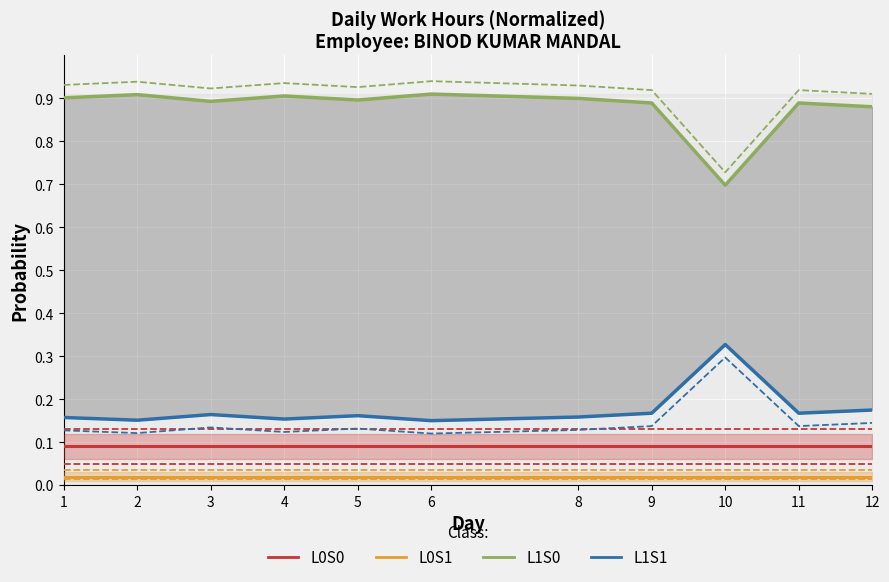

Reading right to left, extract all data points from this chart.

L0S0: 0.1	0.1	0.1	0.1	0.1	0.1	0.1	0.1	0.1	0.1	0.1
L0S1: 0.0	0.0	0.0	0.0	0.0	0.0	0.0	0.0	0.0	0.0	0.0
L1S0: 0.9	0.9	0.7	0.9	0.9	0.9	0.9	0.9	0.9	0.9	0.9
L1S1: 0.2	0.2	0.3	0.2	0.2	0.1	0.2	0.2	0.2	0.2	0.2